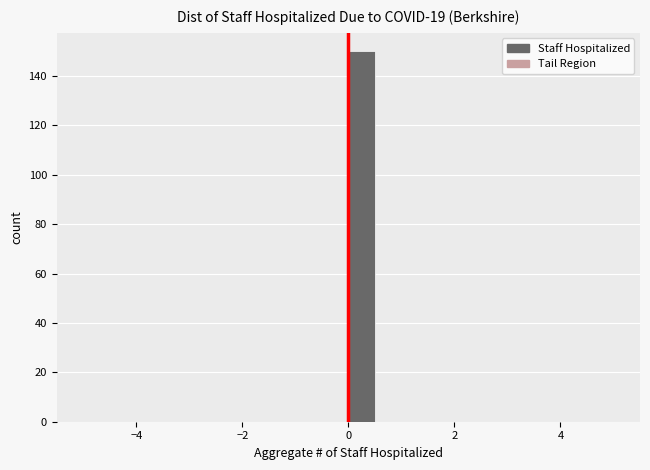

Read against the x-axis, roughly where is the centre of the tallest bar?

0.2